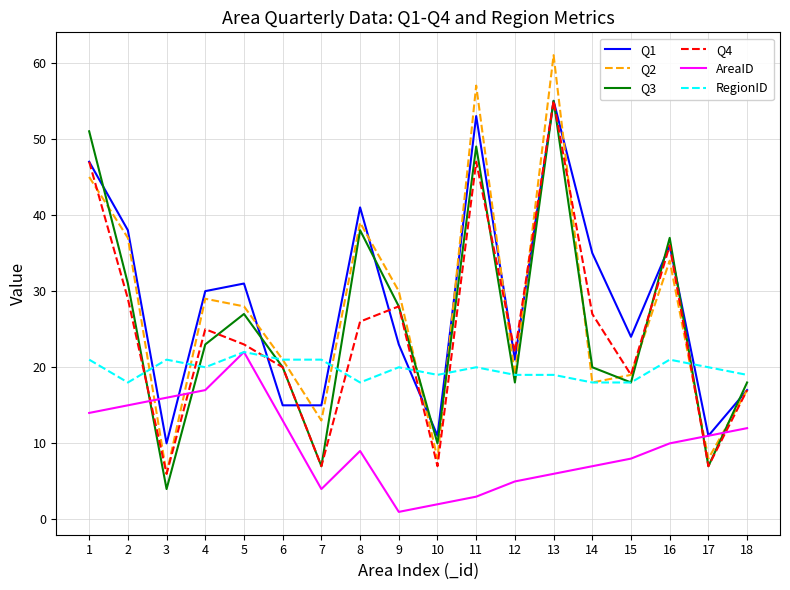

At which label is Q3 closest to 29?

9